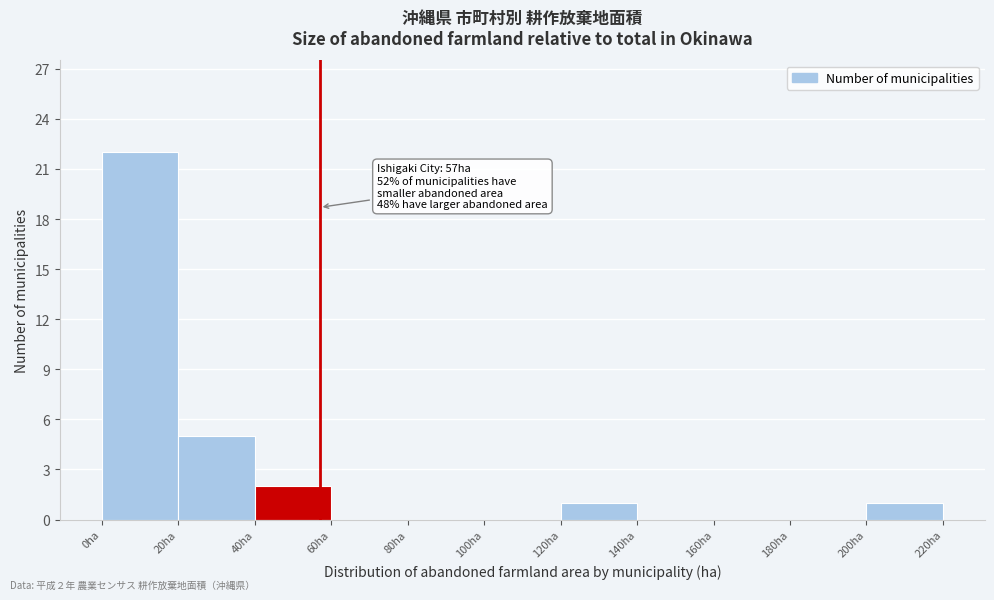

Over which range of the x-axis is the bar tallest?

0 to 20